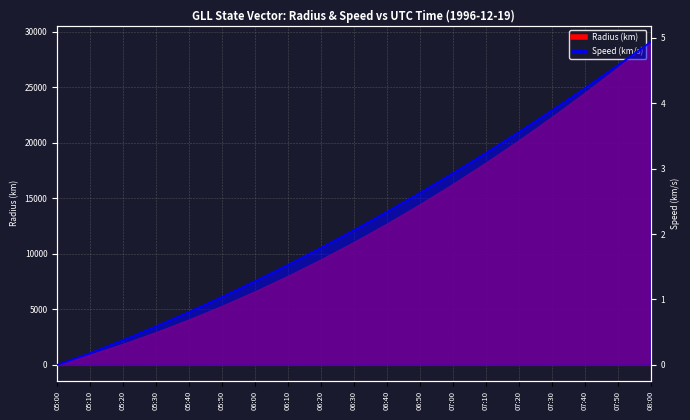

Rank the series by their average value, from lowest to highest.

Speed (km/s), Radius (km)